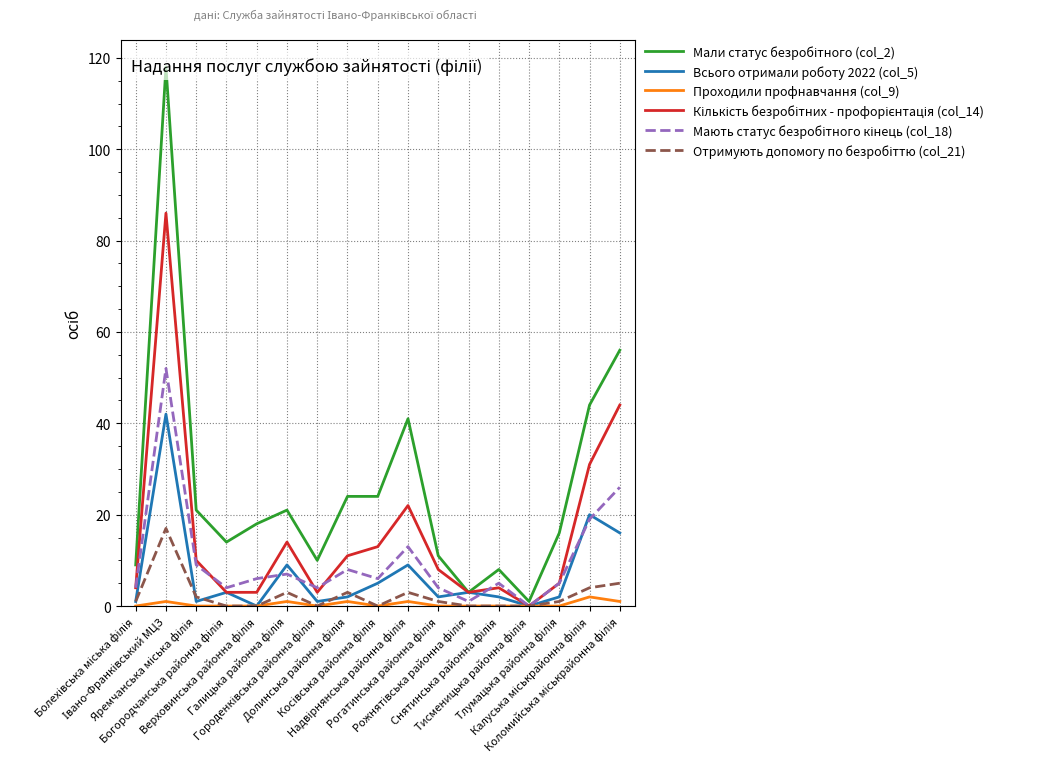

What are all the series names shown in the legend?

Мали статус безробітного (col_2), Всього отримали роботу 2022 (col_5), Проходили профнавчання (col_9), Кількість безробітних - профорієнтація (col_14), Мають статус безробітного кінець (col_18), Отримують допомогу по безробіттю (col_21)